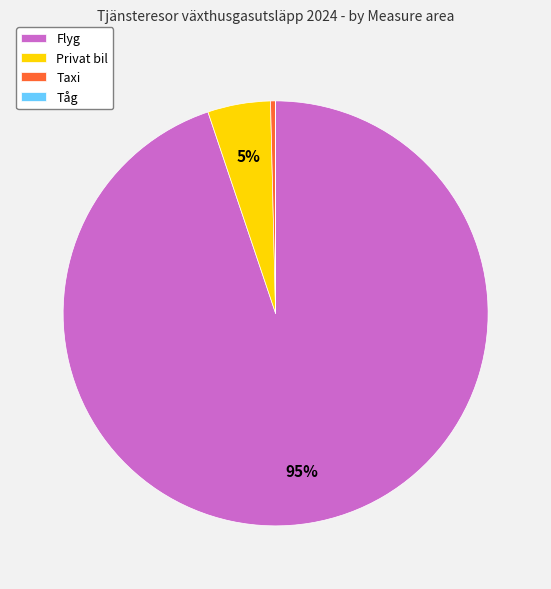

Is Flyg the majority of the pie?

Yes